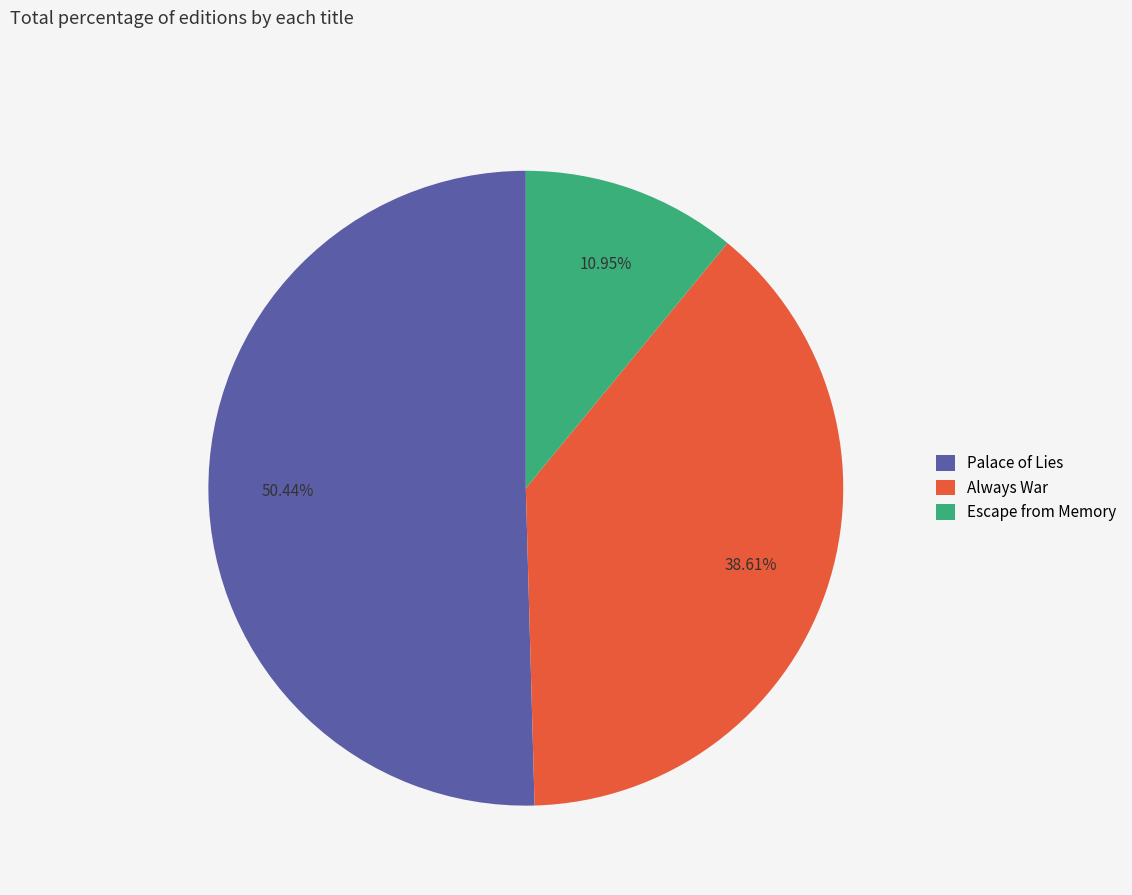

How many segments does this pie chart have?

3